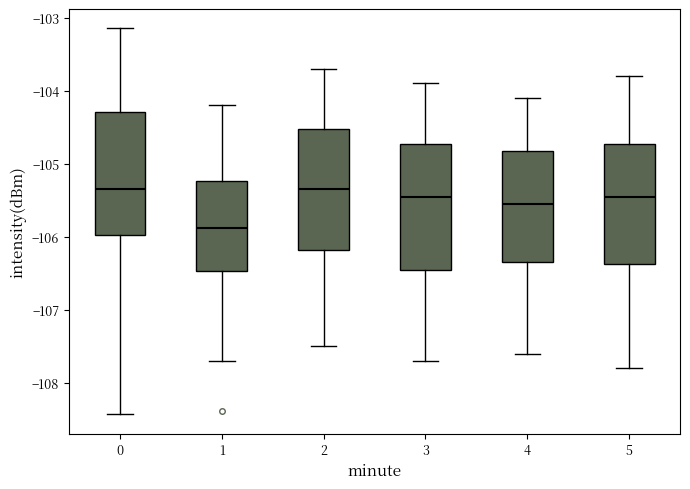

Reading left to right, transcribe this box plot: for each box, give where its median line is, the range the box spans, and where its two whiskers end, as read against the y-axis. The values are not printed on the chart, so give them approximately, as read against the axis.

0: median -105.3, box -106.0 to -104.3, whiskers -108.4 to -103.1
1: median -105.9, box -106.5 to -105.2, whiskers -107.7 to -104.2
2: median -105.3, box -106.2 to -104.5, whiskers -107.5 to -103.7
3: median -105.4, box -106.4 to -104.7, whiskers -107.7 to -103.9
4: median -105.5, box -106.3 to -104.8, whiskers -107.6 to -104.1
5: median -105.4, box -106.4 to -104.7, whiskers -107.8 to -103.8